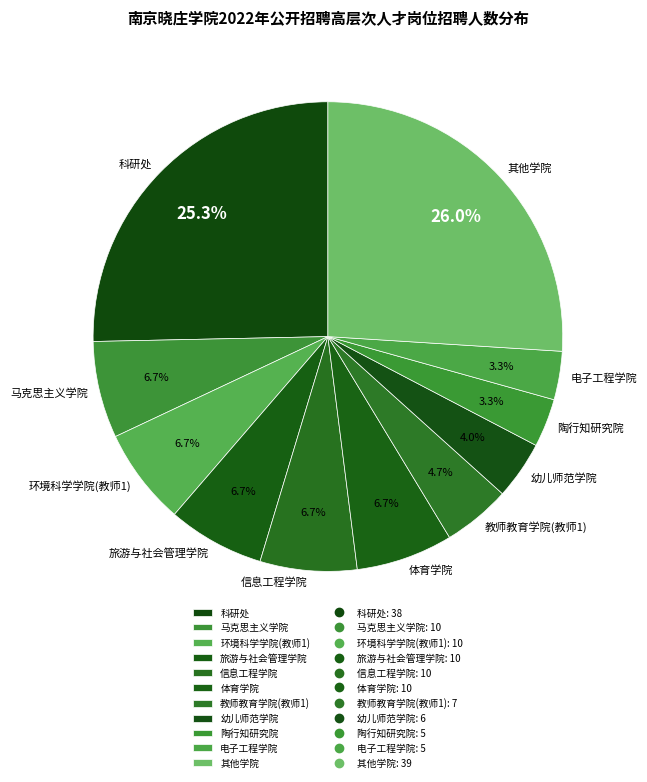

What is the largest slice in the pie chart?

其他学院